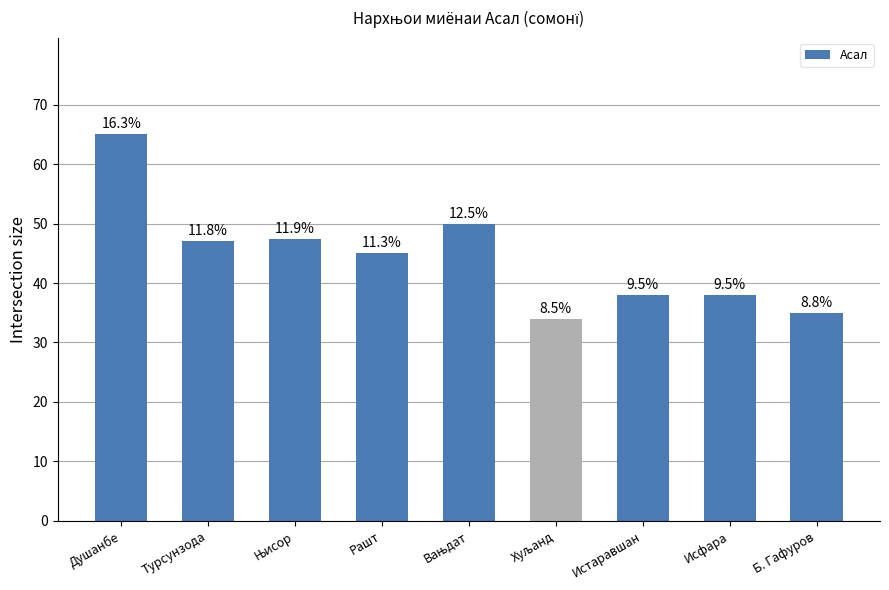

How many bars are there in total?

9